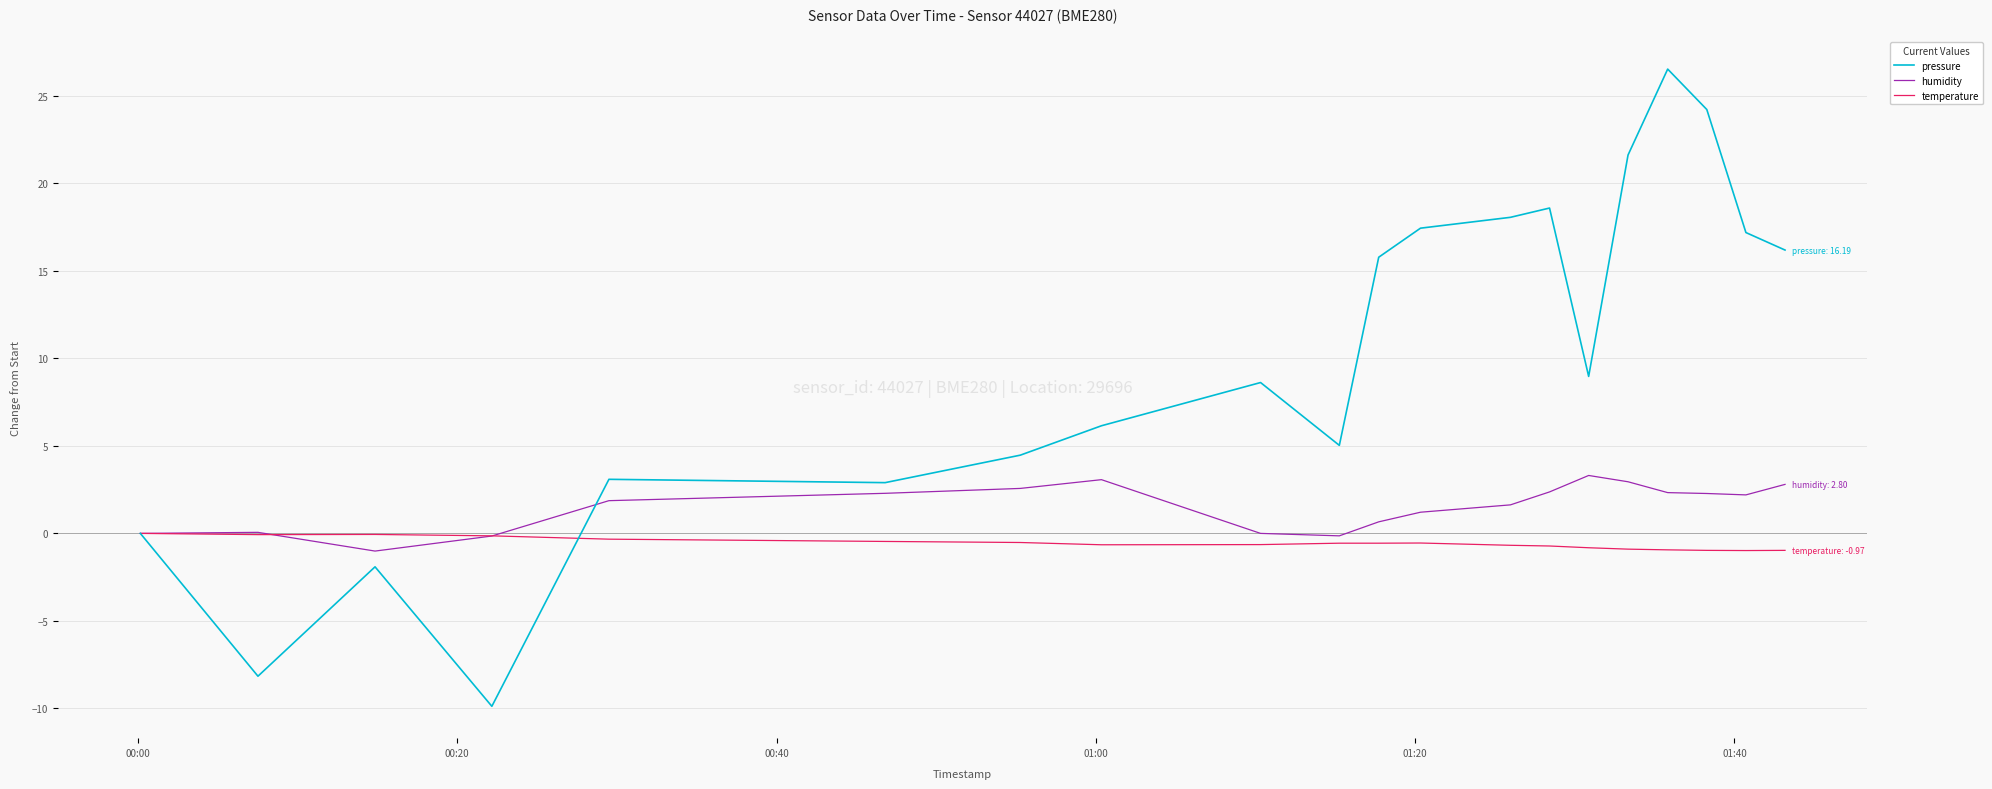

True or false: humidity has more than 0 interior local peaks.

True